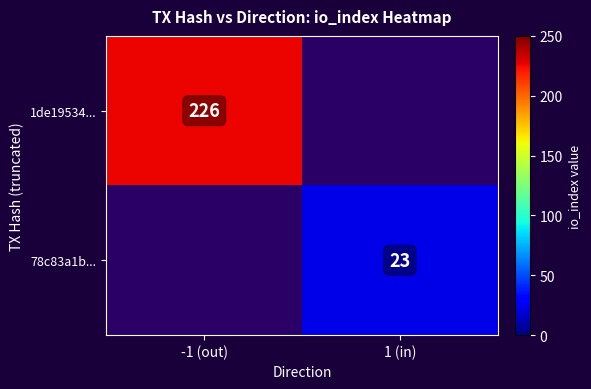

True or false: 78c83a1b... has a value of 41 at 1 (in).

False